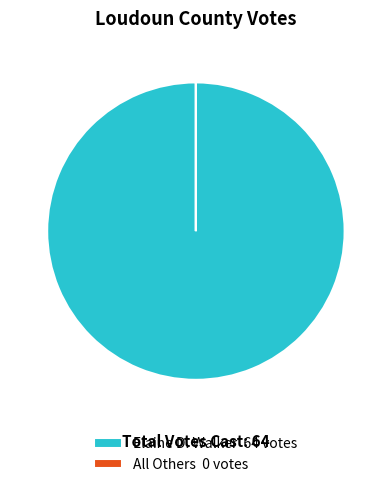

True or false: Elaine D. Walker 64 votes accounts for 89% of the total.

False